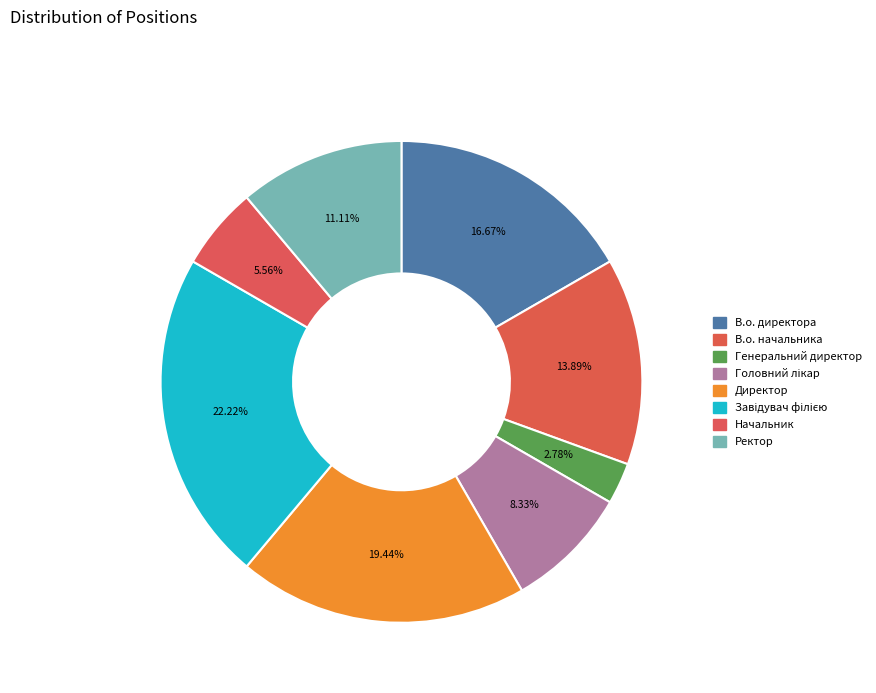

Does any single category account for the majority?

No